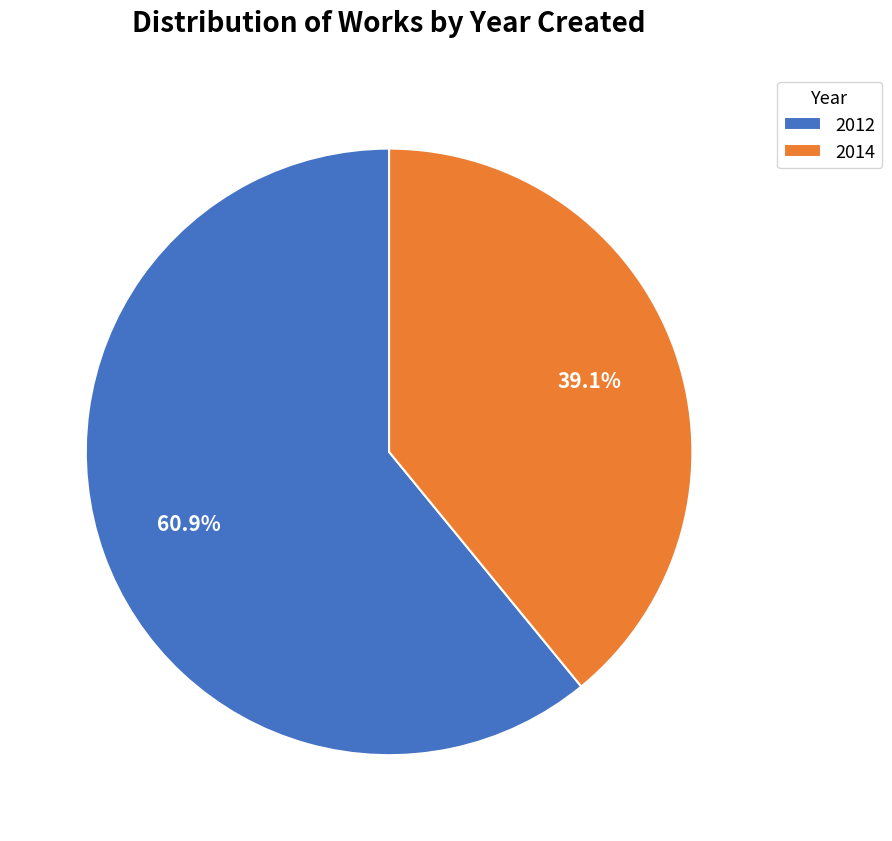

Which slice represents more than half of the pie?

2012